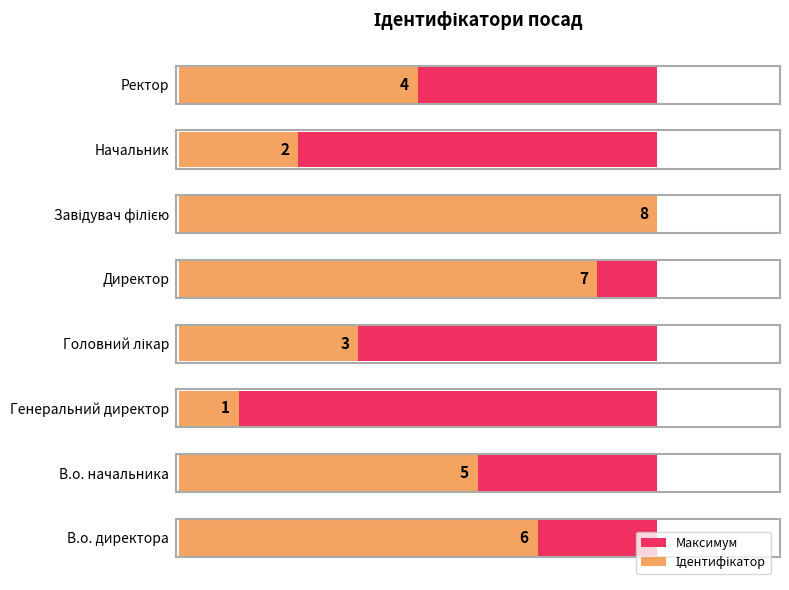

What is the difference between the Ідентифікатор values at Директор and Начальник?

5.0